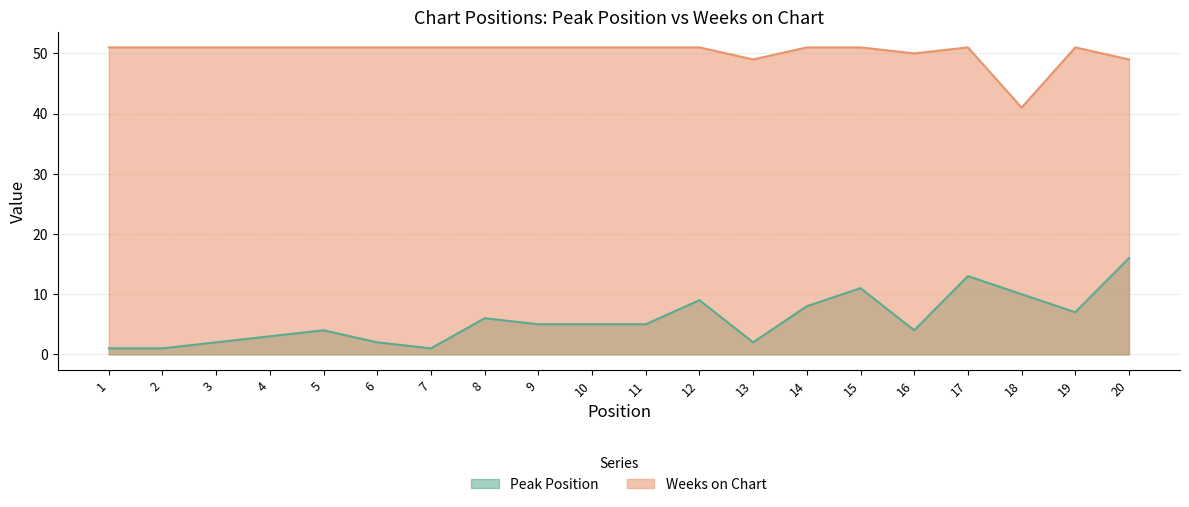

List the labels in order of Weeks on Chart value, smallest first.

18, 13, 20, 16, 1, 2, 3, 4, 5, 6, 7, 8, 9, 10, 11, 12, 14, 15, 17, 19